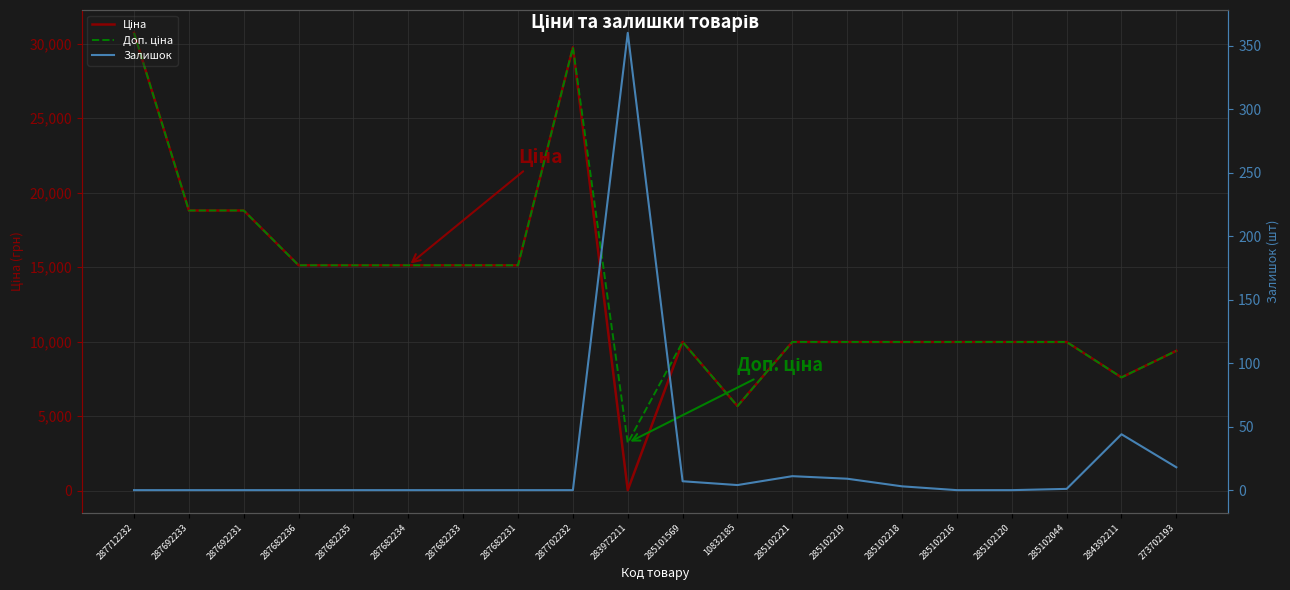

Where is the first local minimum for Доп. ціна?

283972211